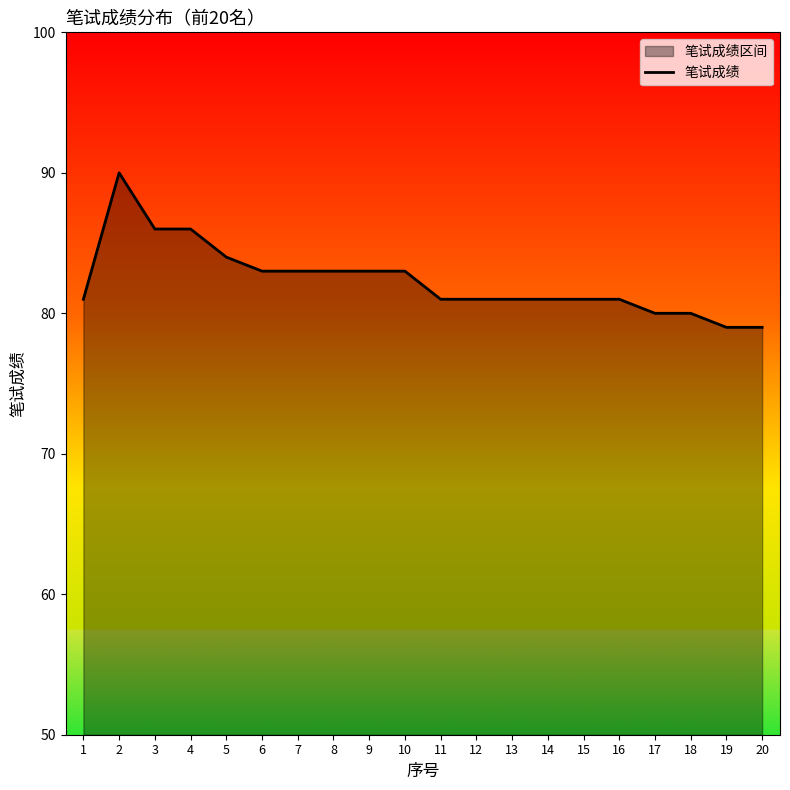

Reading right to left, list all the values displayed in this chart.

79	79	80	80	81	81	81	81	81	81	83	83	83	83	83	84	86	86	90	81